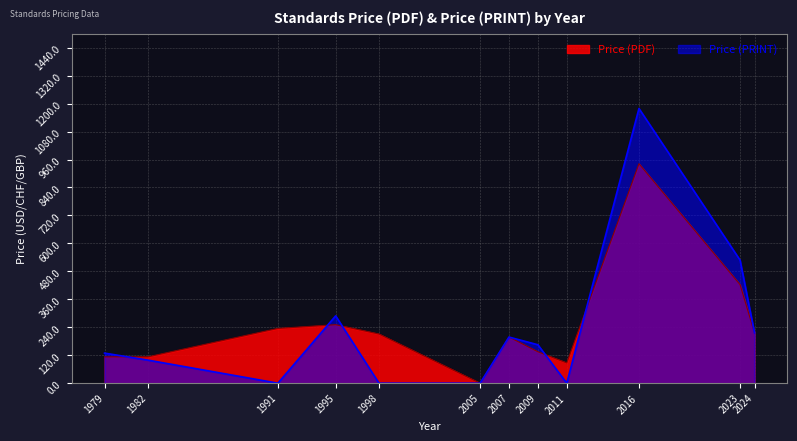

What is the highest value of the Price (PRINT) series?

1179